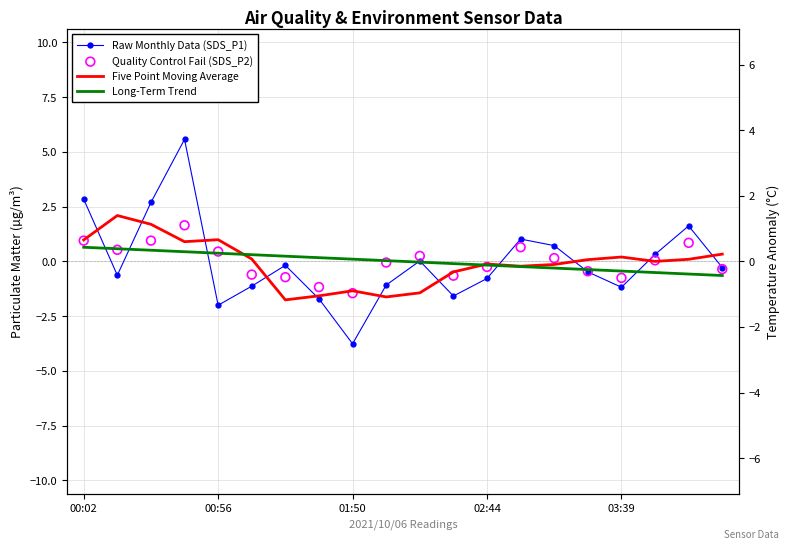

At how many categories does at least one series exceed 3?

1